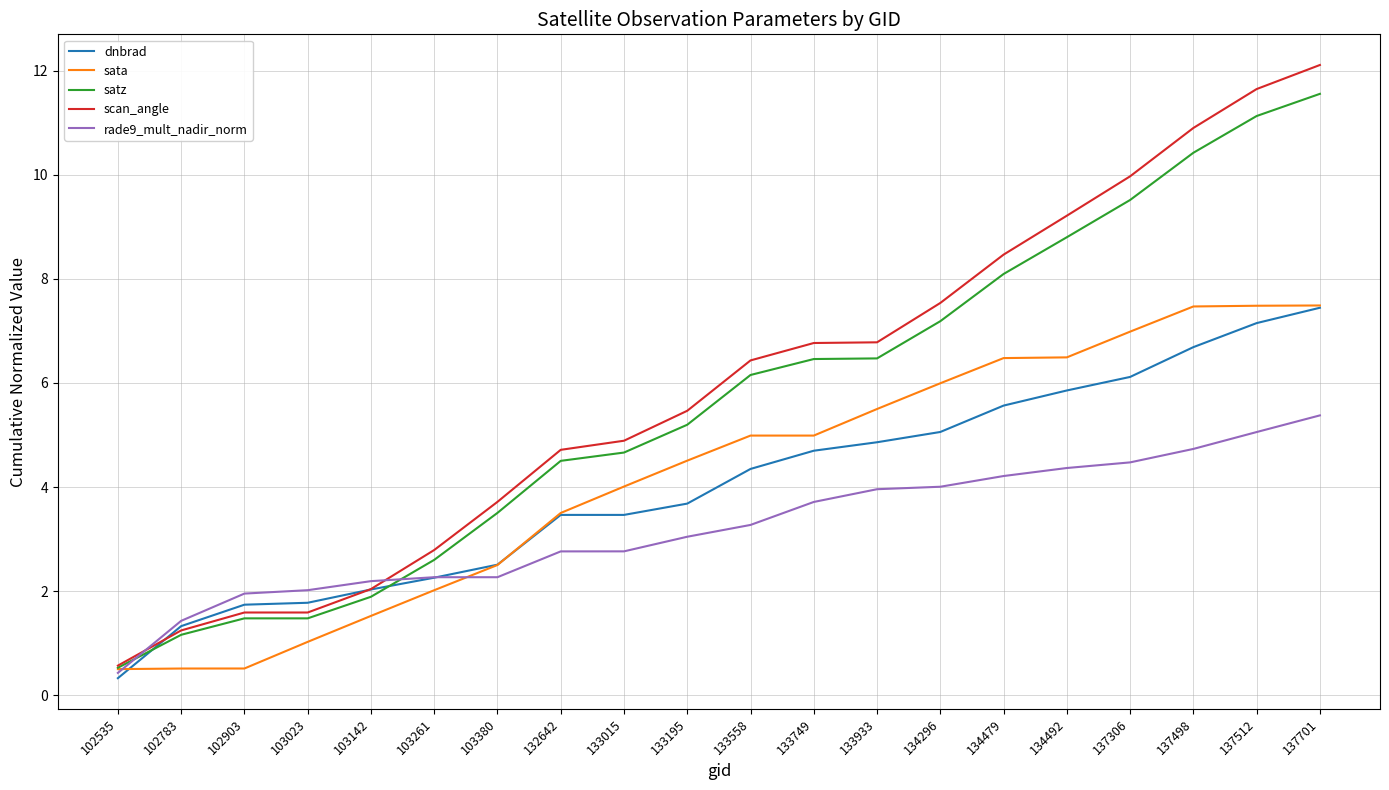

What is the difference between the rade9_mult_nadir_norm values at 133015 and 102903?

0.8